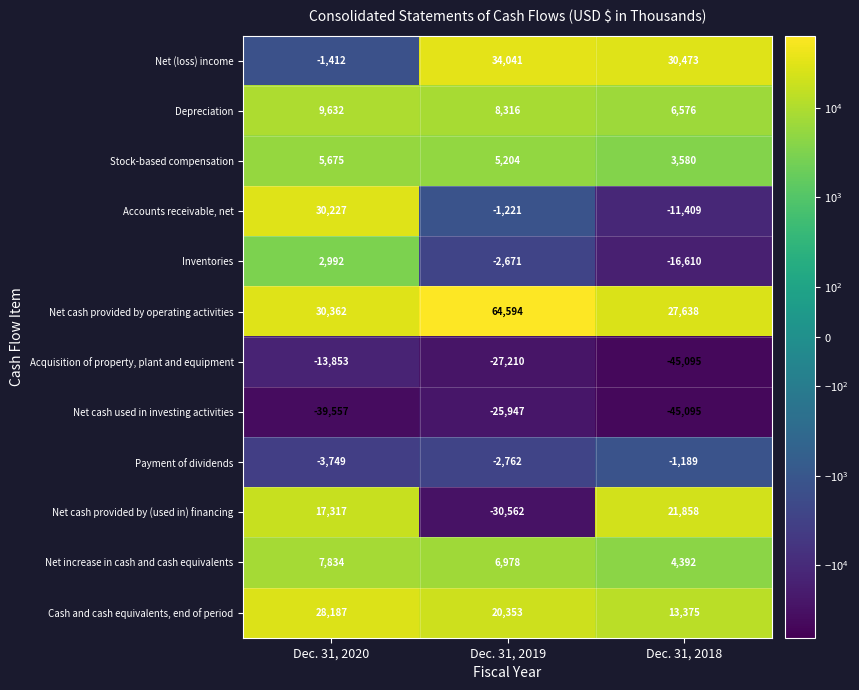

Which label corresponds to the largest value in the chart?

Dec. 31, 2019